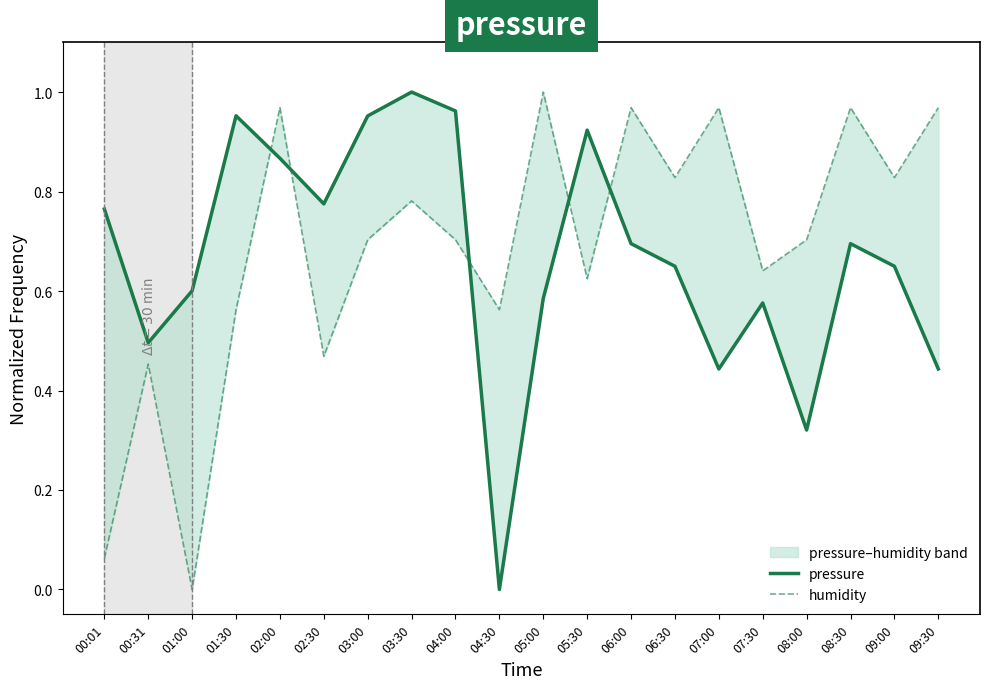

At which category does pressure reach its first local valley?

00:31